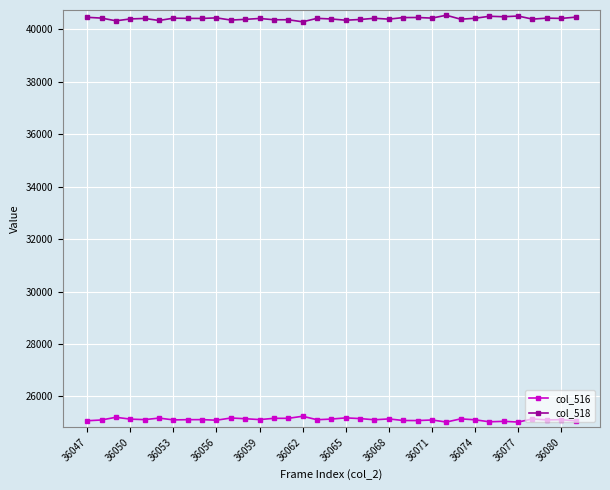

At how many categories does at least one series exceed 35937?

35